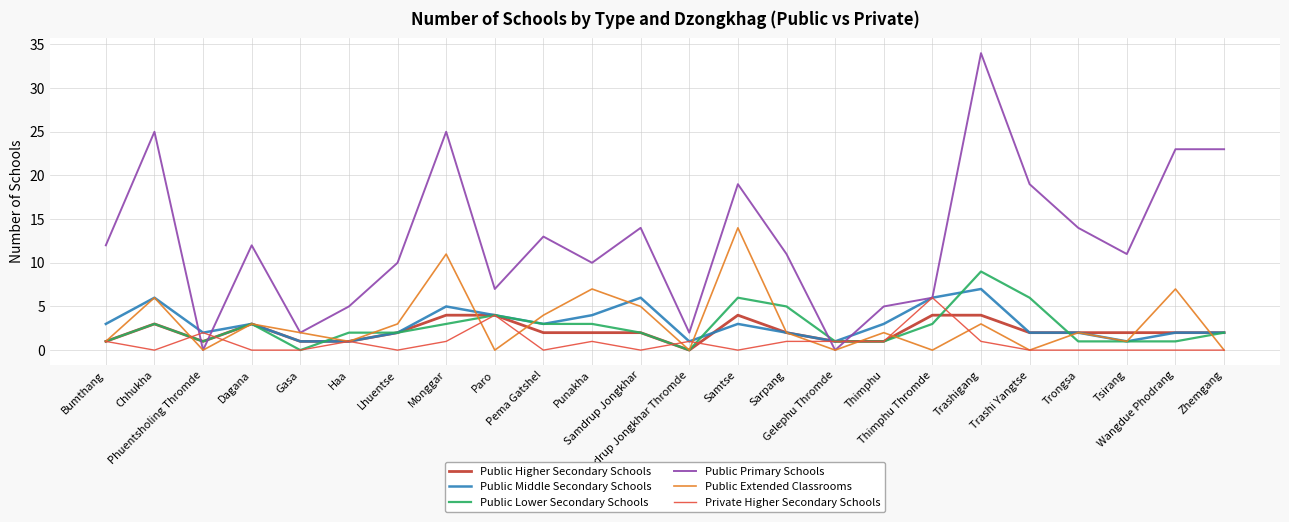

True or false: Public Primary Schools has a value of 14 at Trongsa.

True